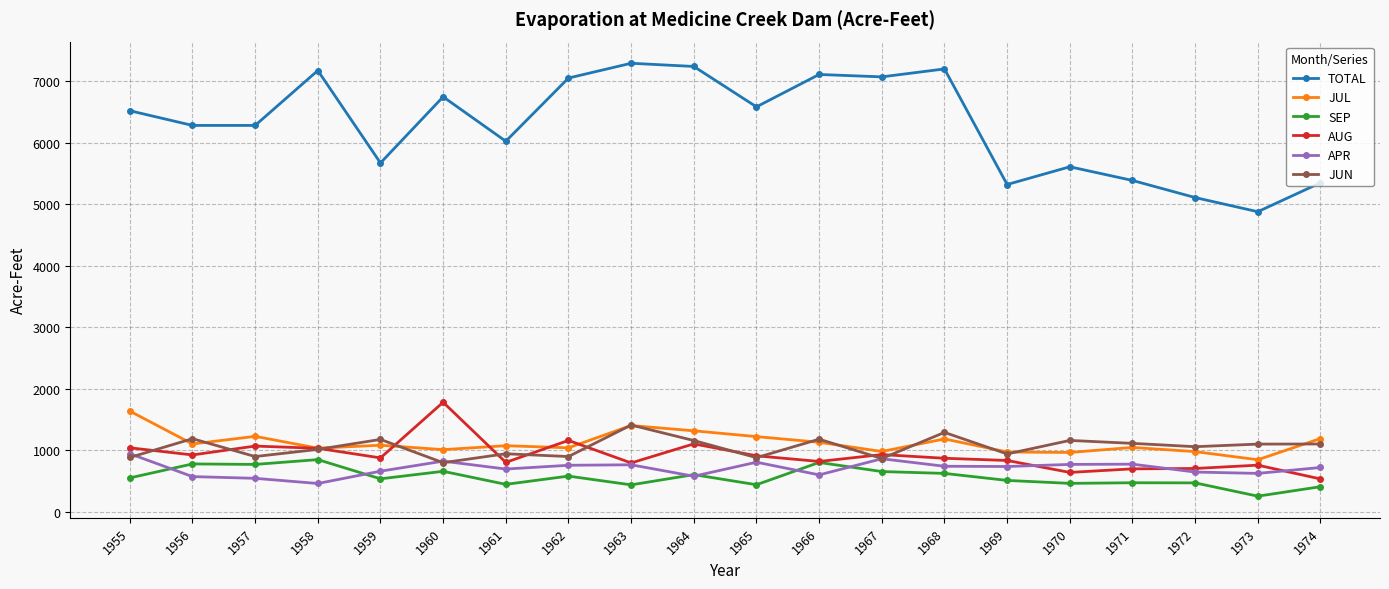

True or false: APR and TOTAL intersect in this chart.

False